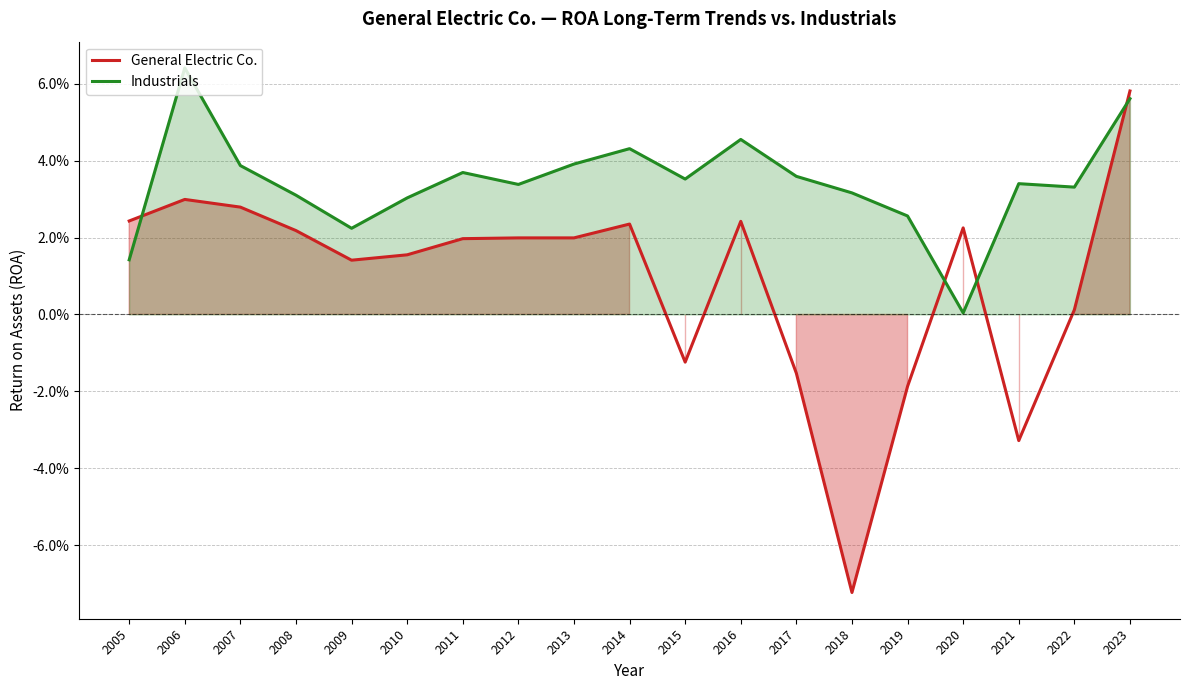

How many intersections are there between General Electric Co. and Industrials?

4